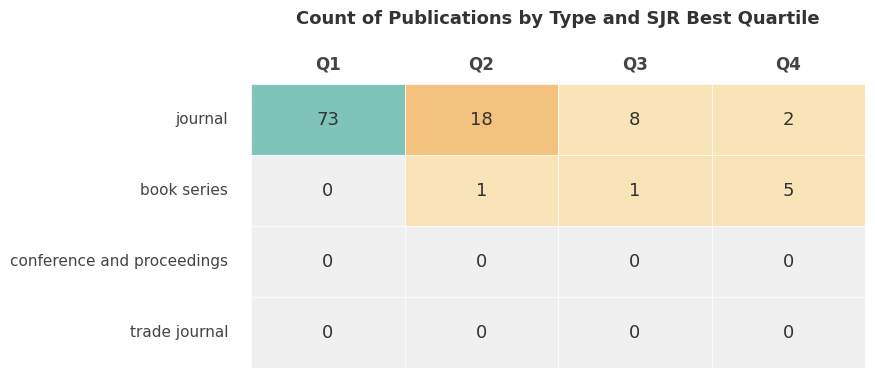

Rank the series at Q3 from lowest to highest value.

conference and proceedings, trade journal, book series, journal